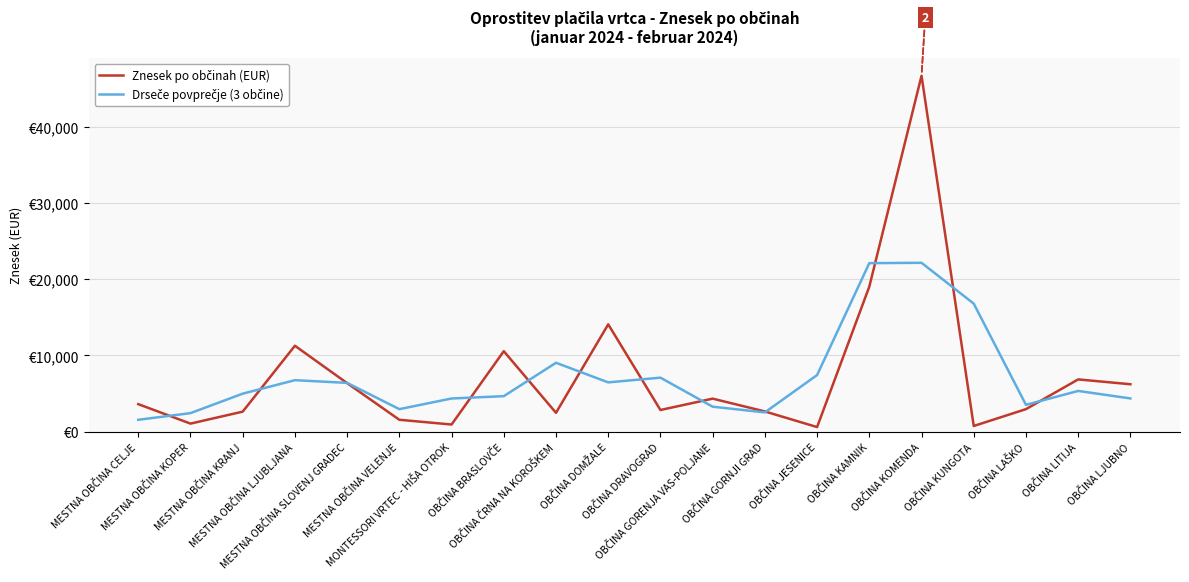

In Drseče povprečje (3 občine), how many points are lower than both neighbors (excluding endpoints)?

4